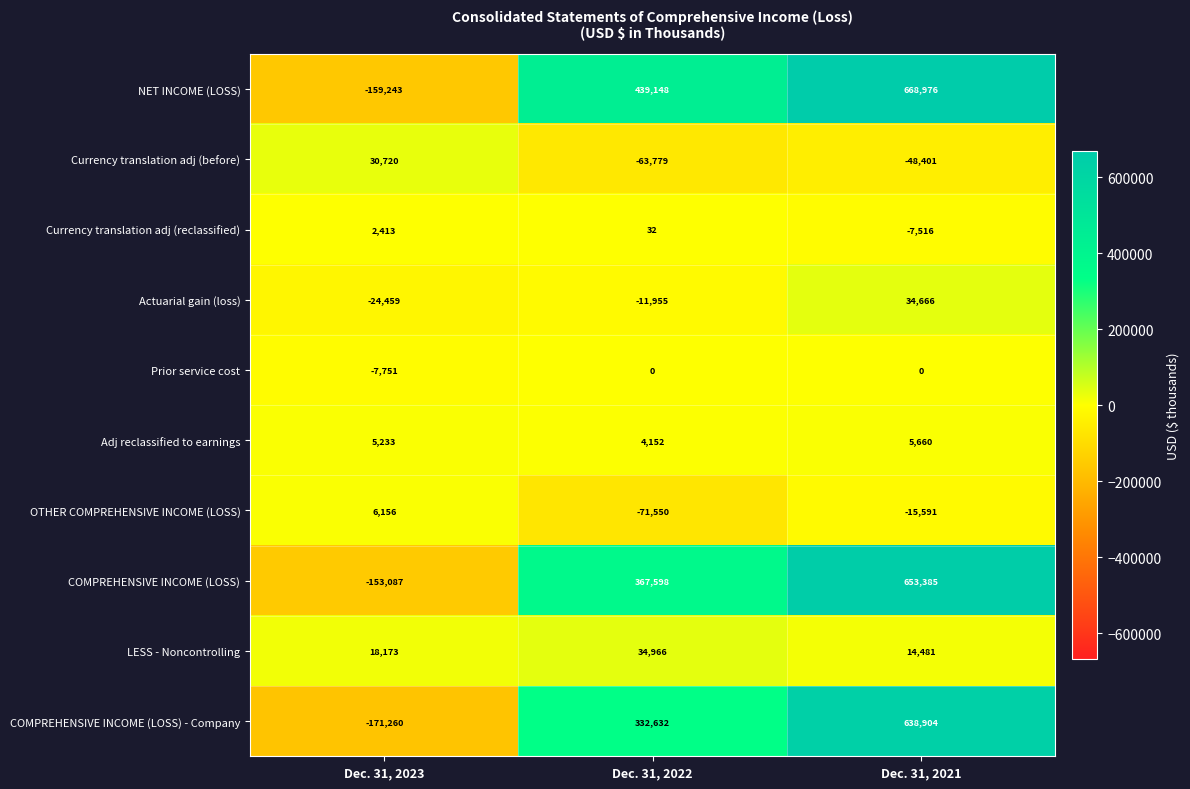

Where is OTHER COMPREHENSIVE INCOME (LOSS) nearest to the value -32697?

Dec. 31, 2021